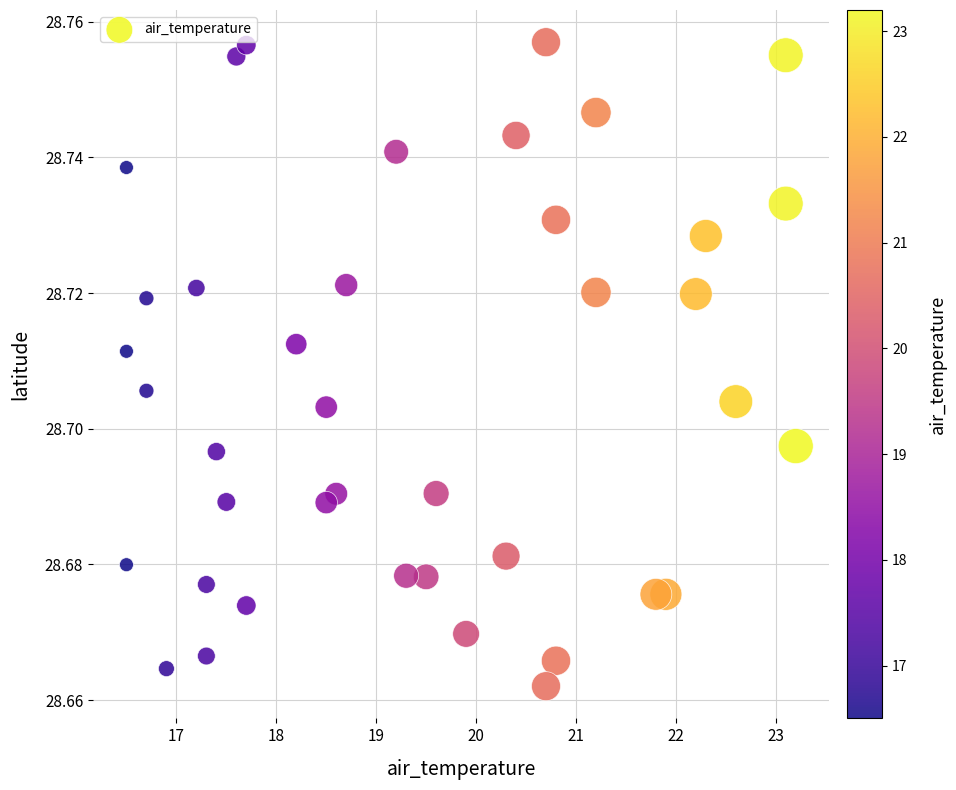

What is the range of X values (max minus min)?

6.7